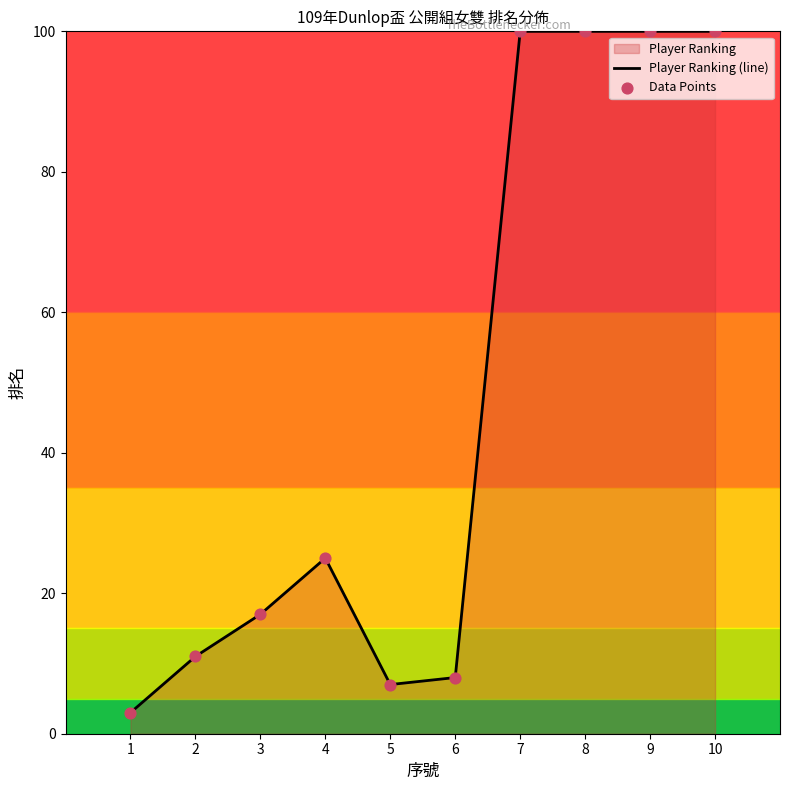

What is the total value across all series at 5?

14